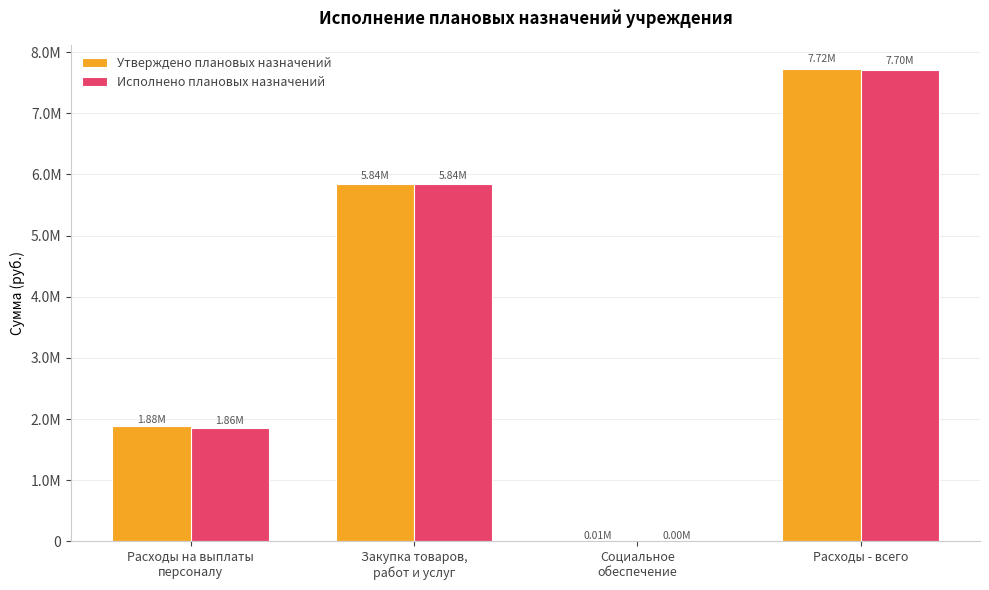

Reading left to right, transcribe all the data shown in this chart.

Утверждено плановых назначений: 1880795.3	5836553.2	5750.0	7723098.5
Исполнено плановых назначений: 1861483.9	5835535.2	3620.0	7700639.1